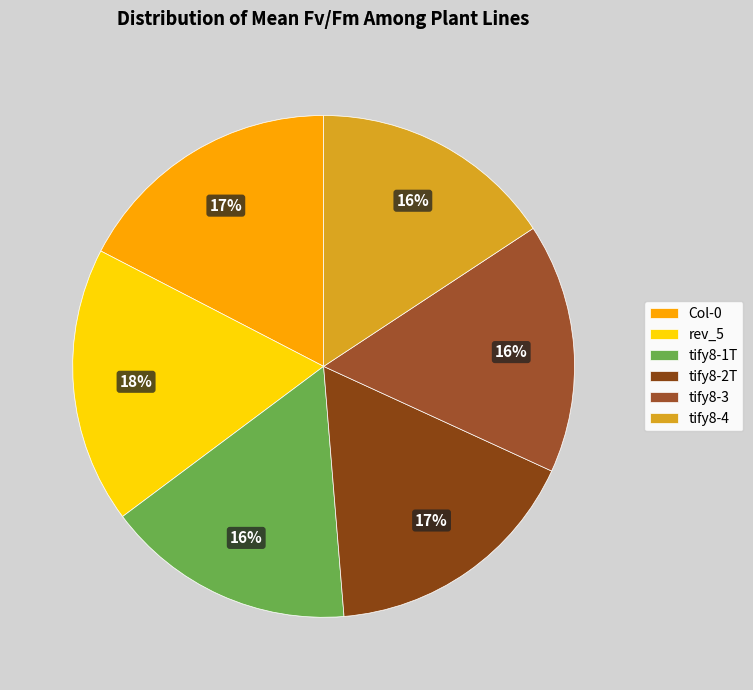

Between tify8-1T and tify8-2T, which is larger?

tify8-2T